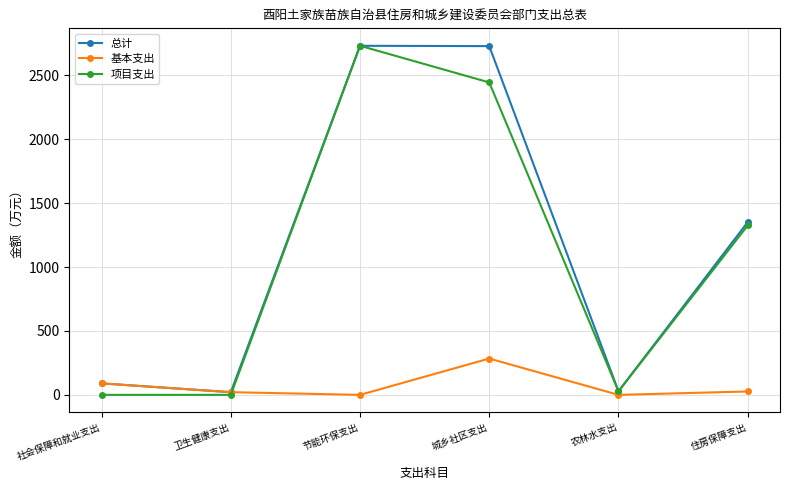

The 总计 series shows 1351.5 at 住房保障支出. True or false?

True